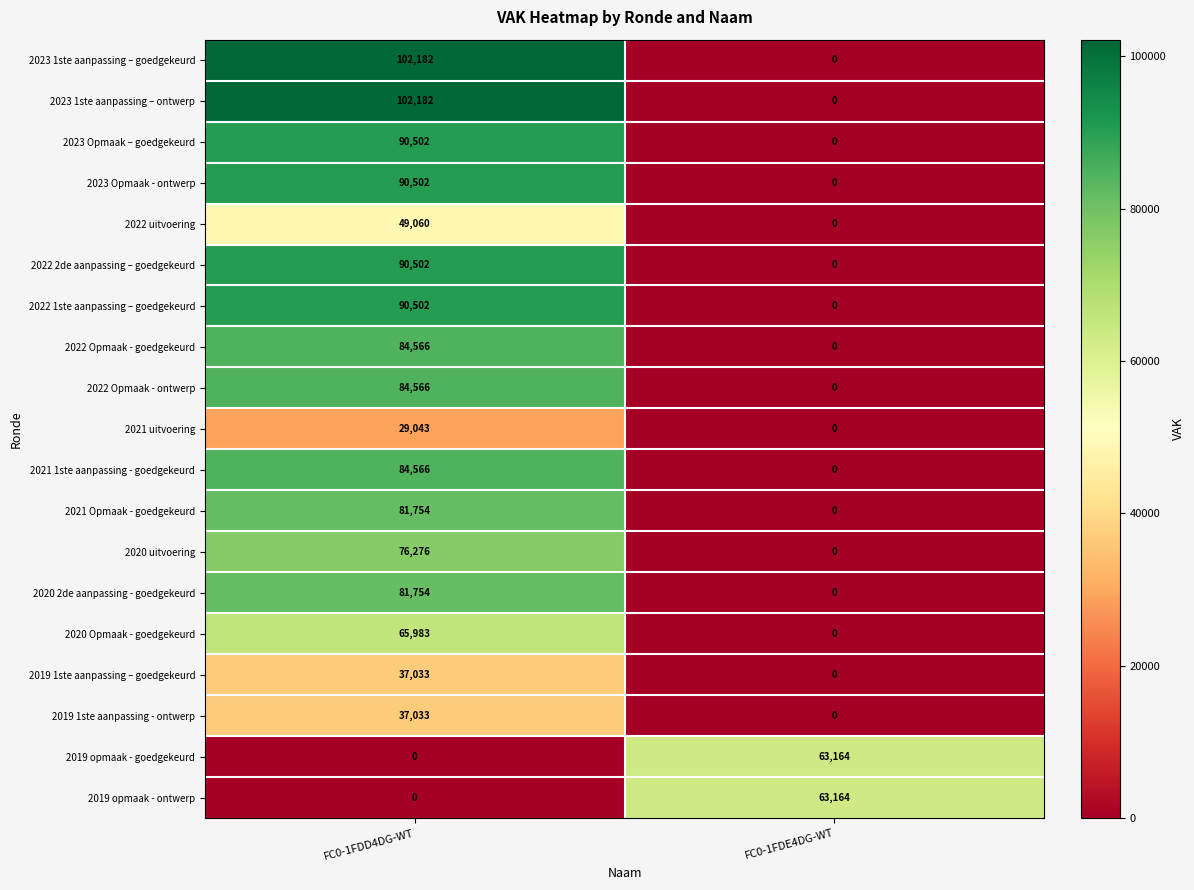

The 2022 1ste aanpassing – goedgekeurd series shows 51057 at FC0-1FDD4DG-WT. True or false?

False